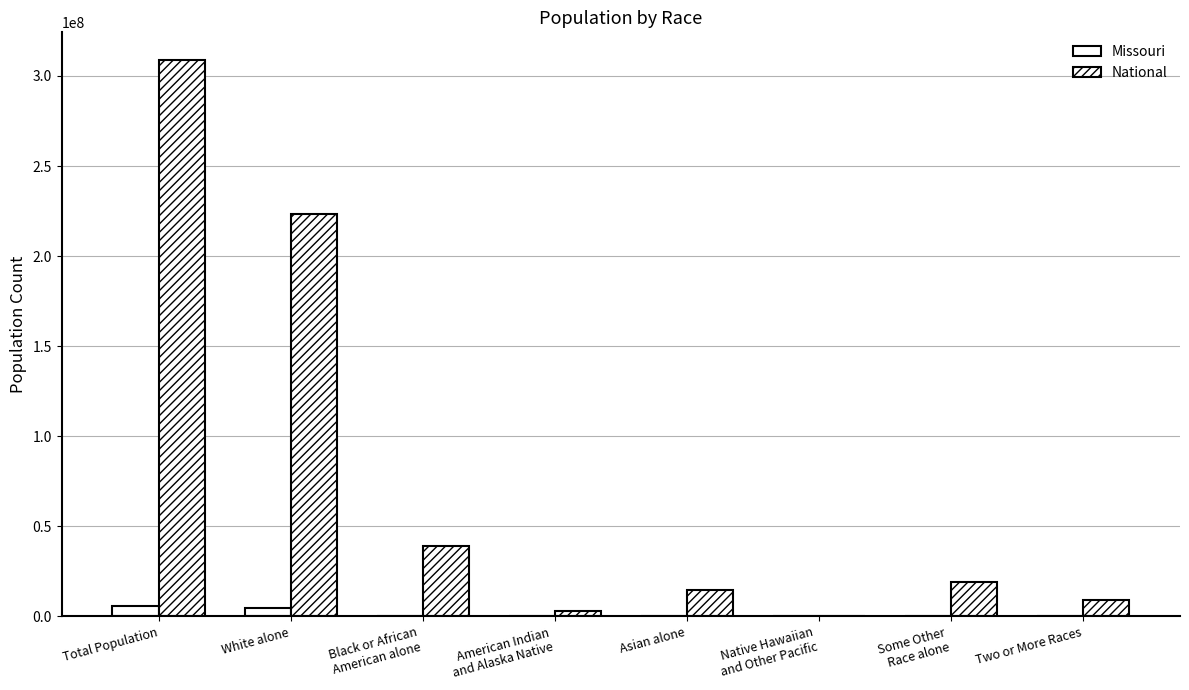

Where does the National series first go above 19107368?

Total Population